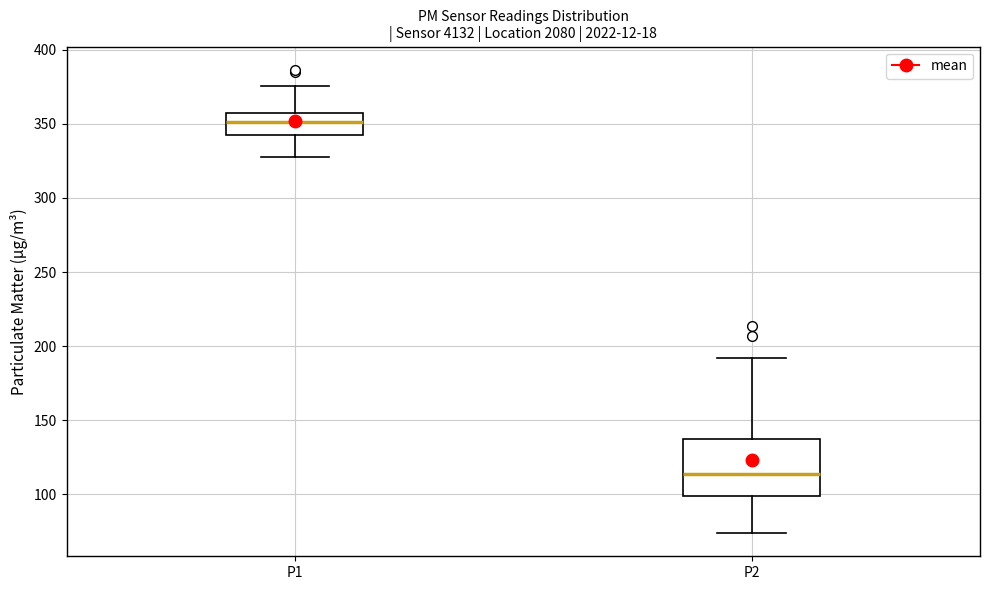

Reading left to right, read every box against the y-axis: the position of its median line, the range the box covers, and the ends of its whiskers. The values are not printed on the chart, so give them approximately, as read against the axis.

P1: median 350, box 340 to 355, whiskers 330 to 375
P2: median 115, box 100 to 135, whiskers 75 to 190